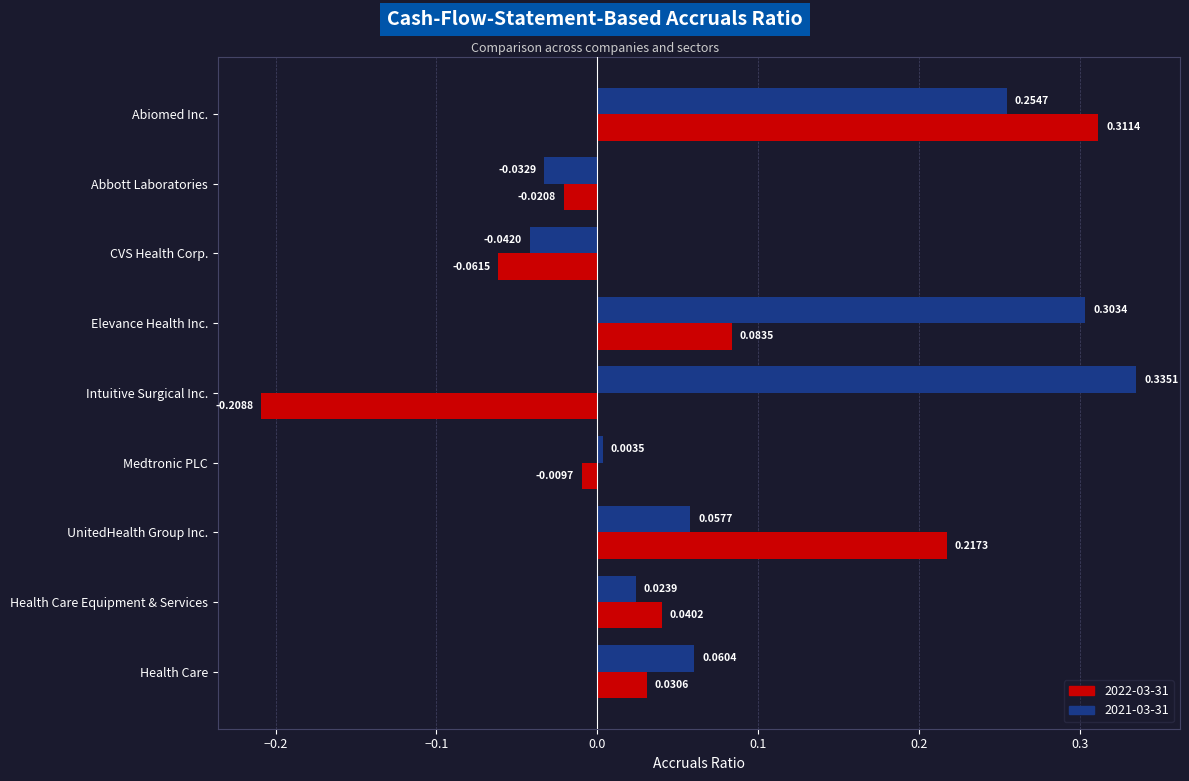

What is the difference between the maximum and minimum values in the 2022-03-31 series?

0.5